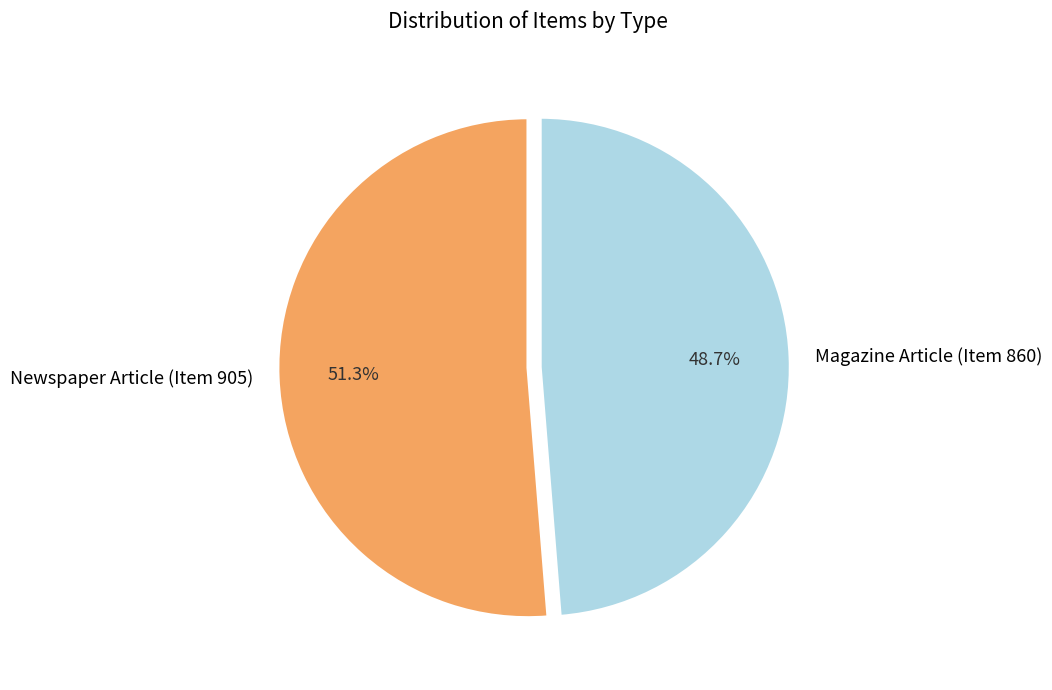

Which slice represents more than half of the pie?

Newspaper Article (Item 905)